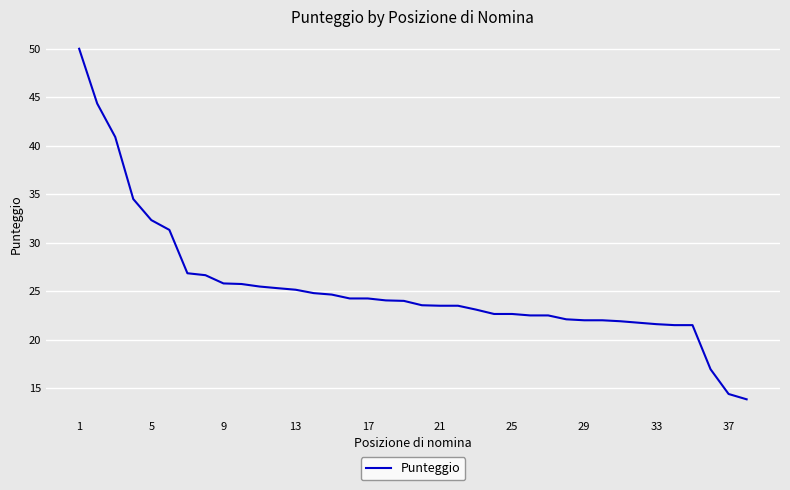

What value does the data have at 5?

32.3